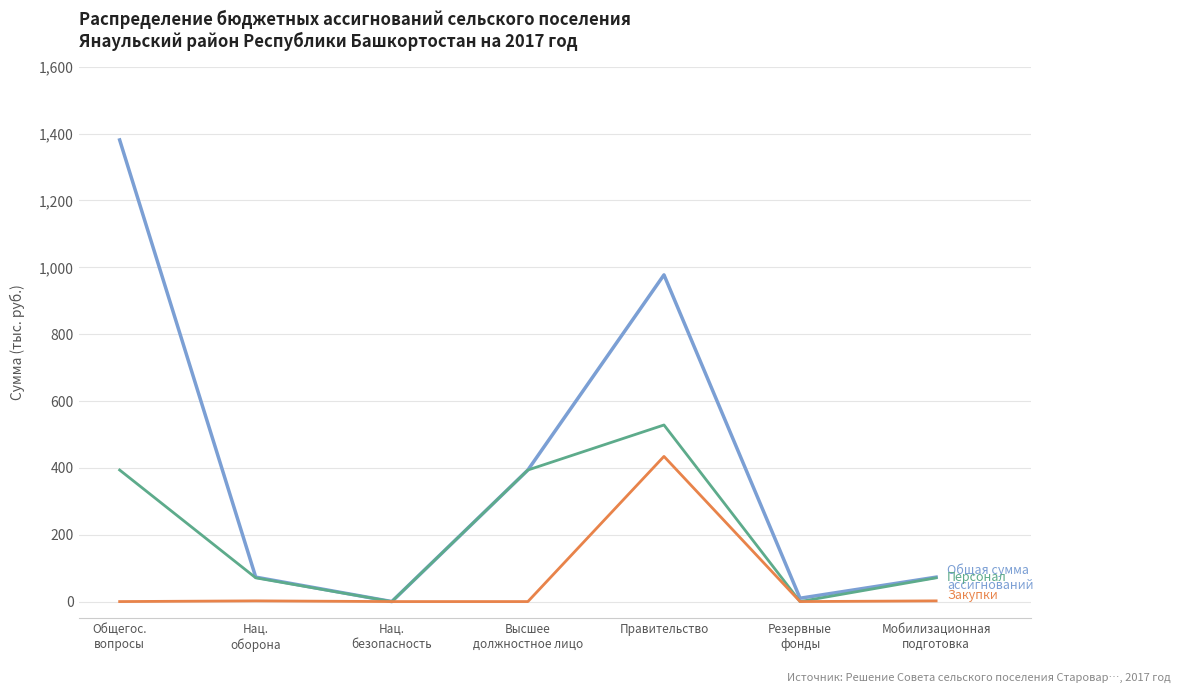

What is the total value across all series at Правительство?

1940.0